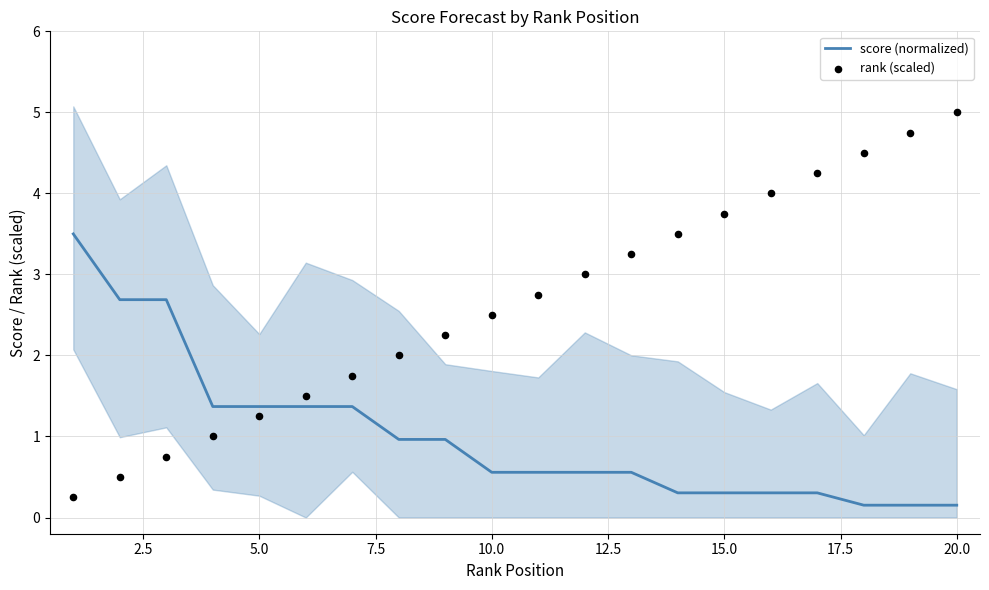

Which series reaches the minimum Y coordinate?

score (normalized)